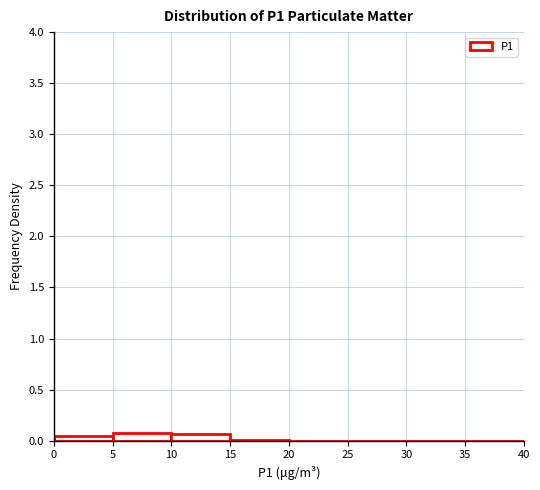

How tall is the bar that spans 10 to 15 on the x-axis? The values are not printed on the chart, so give them approximately, as read against the axis.

0.05